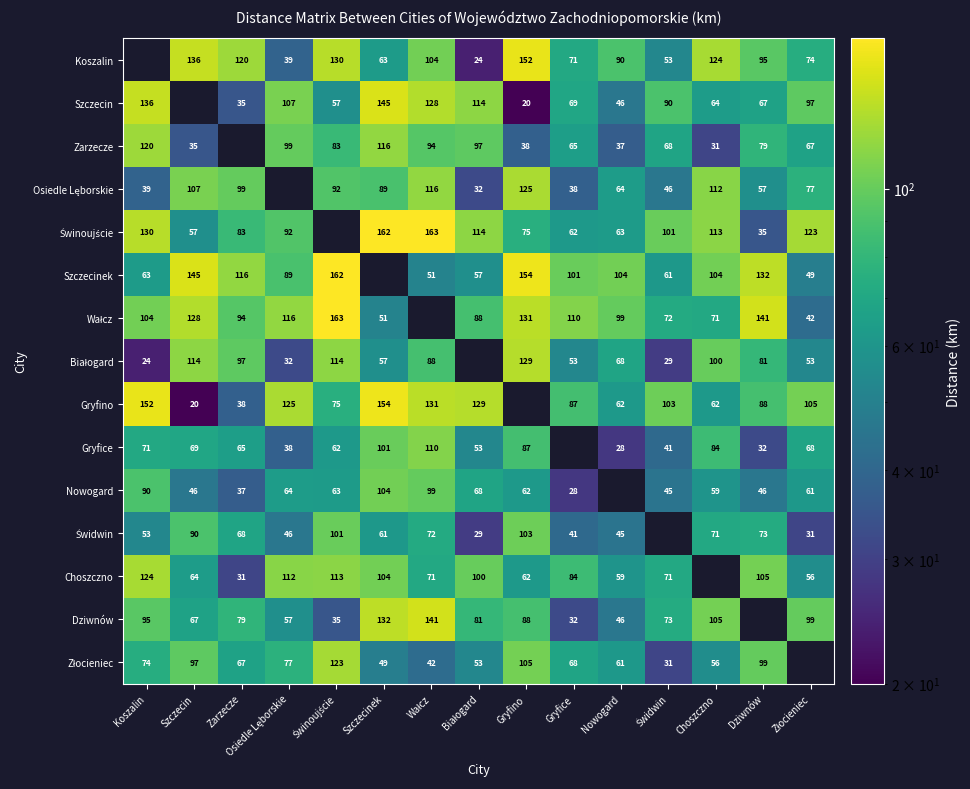

Between Wałcz and Osiedle Lęborskie, which is larger?

Wałcz